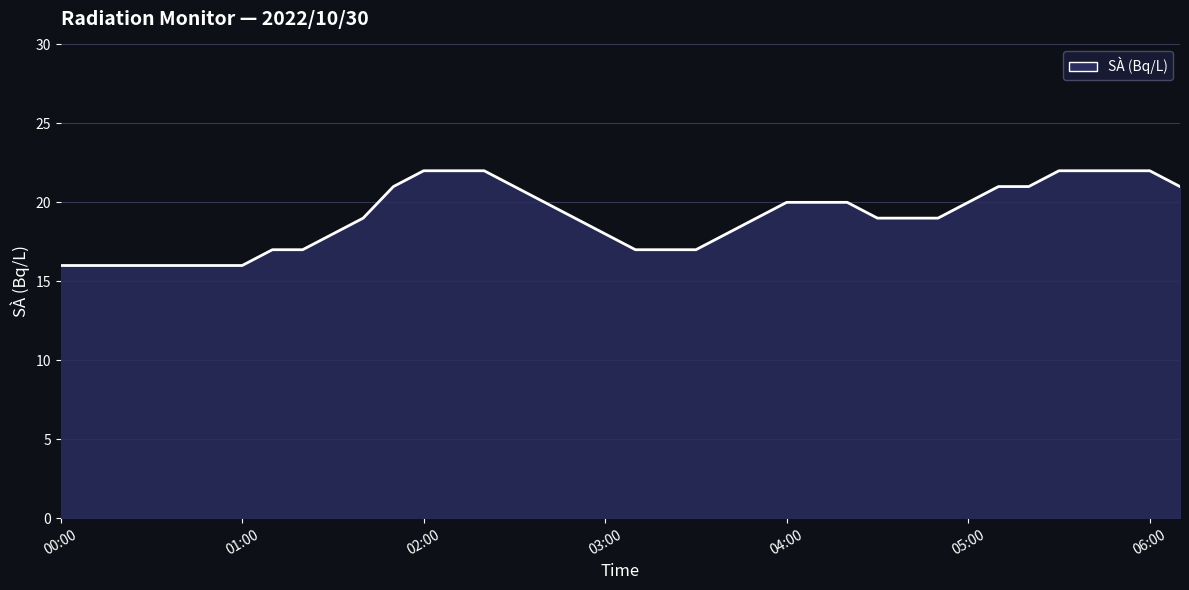

True or false: the data has more than 2 interior local peaks.

False